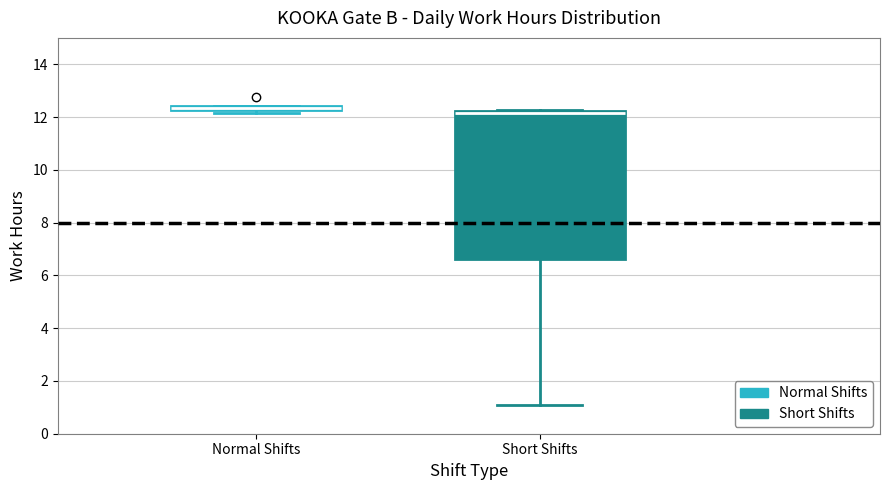

Comparing the boxes themselves (not the whiskers), which one is the tallest?

Short Shifts